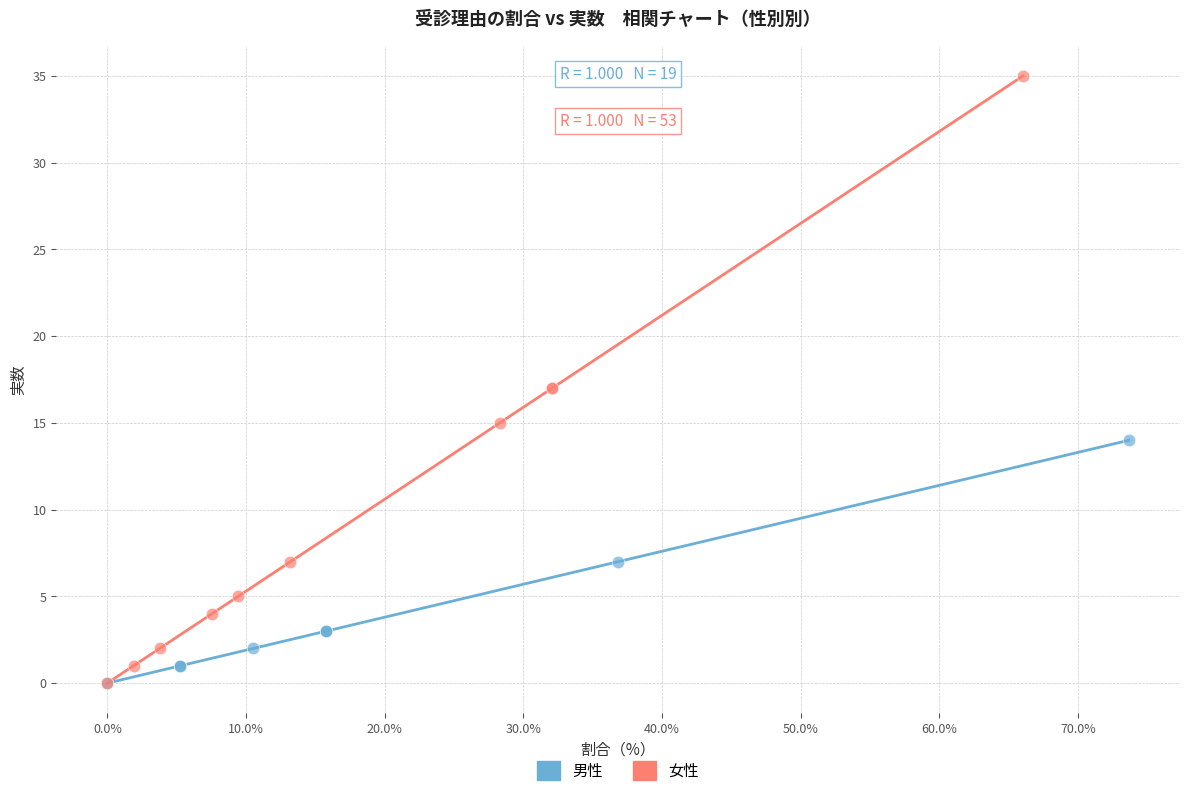

Which series contains the highest Y value?

女性